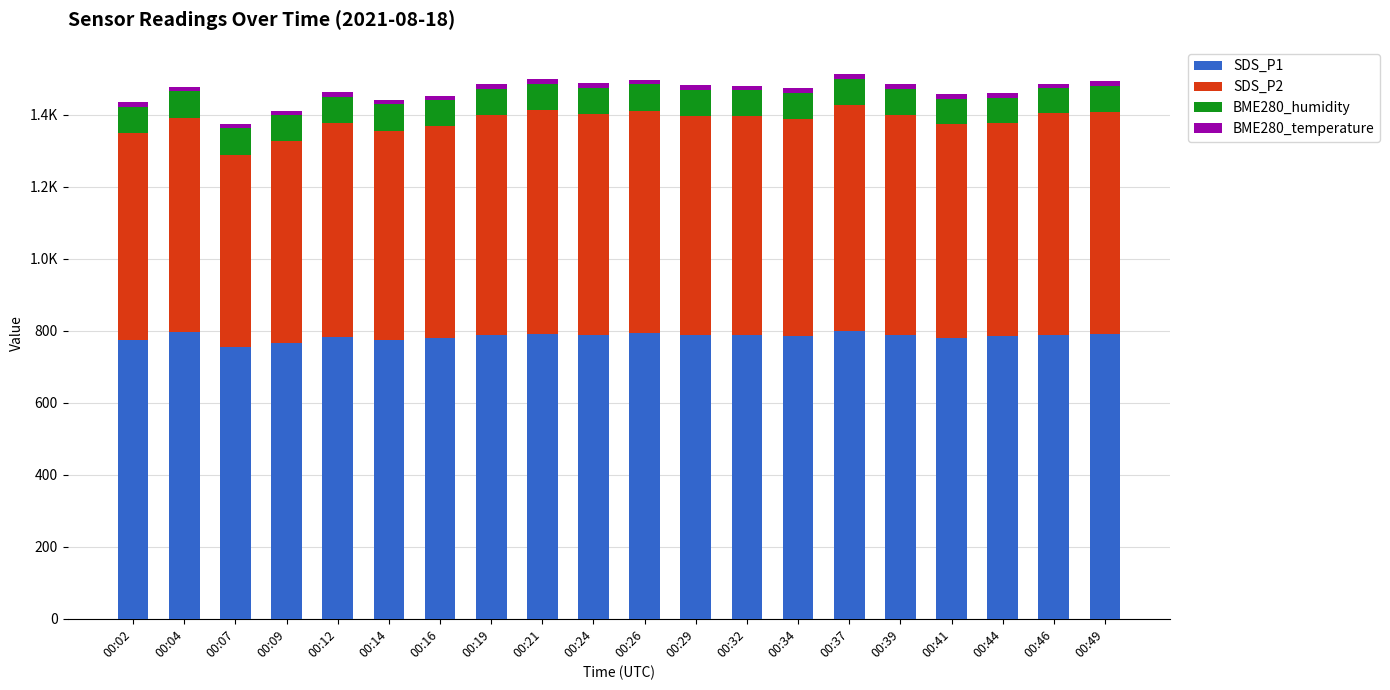

Does the chart contain stacked bars?

Yes